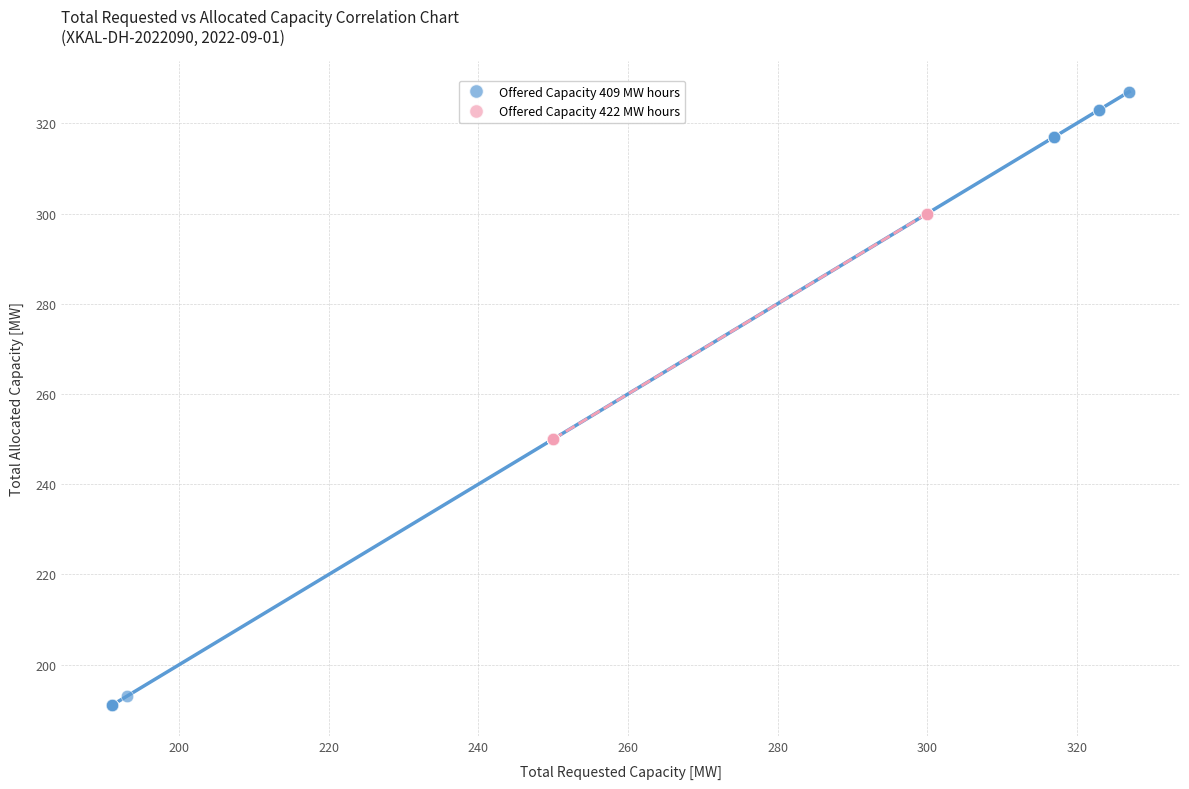

Which series has the largest Y range (max minus min)?

Offered Capacity 409 MW hours